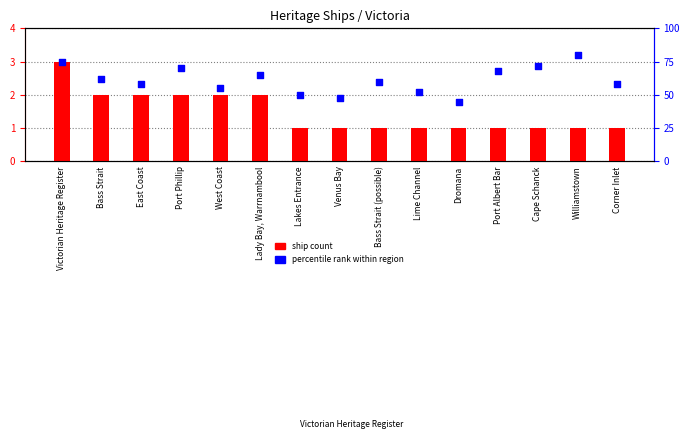

Which series reaches the minimum Y coordinate?

ship count